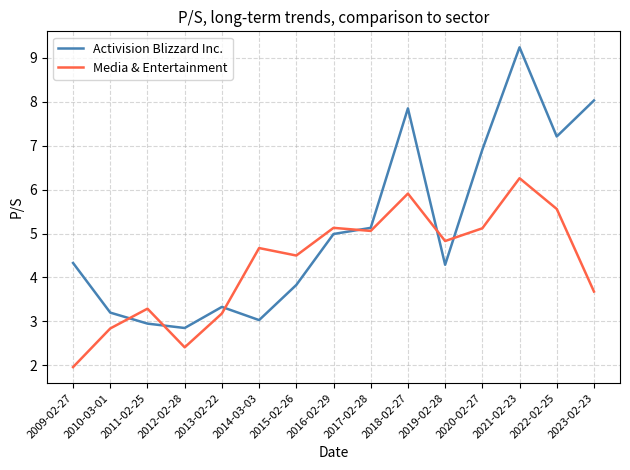

The Media & Entertainment series shows 6.3 at 2021-02-23. True or false?

True